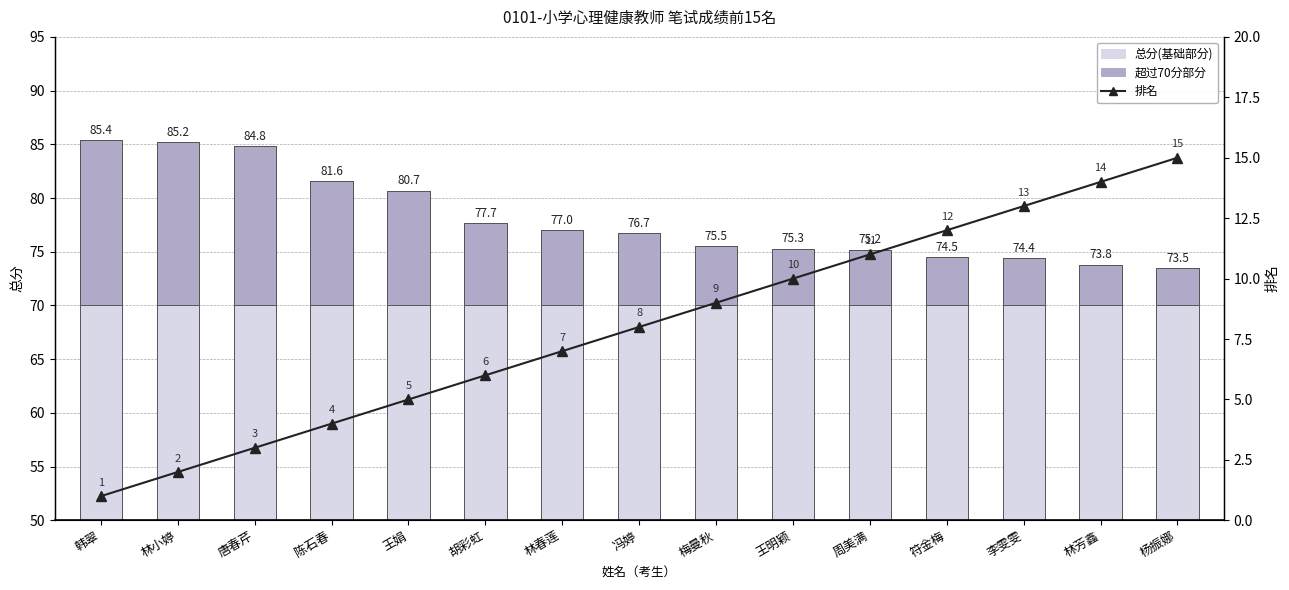

What is the sum of all 超过70分部分 values?

121.3